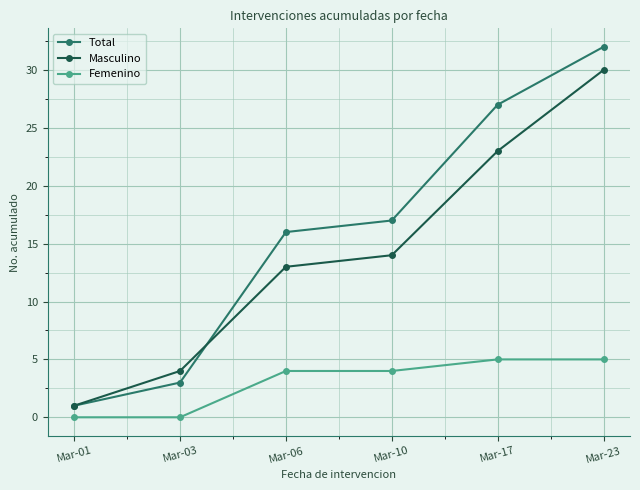

At which category does the chart reach its peak across all series?

Mar-23